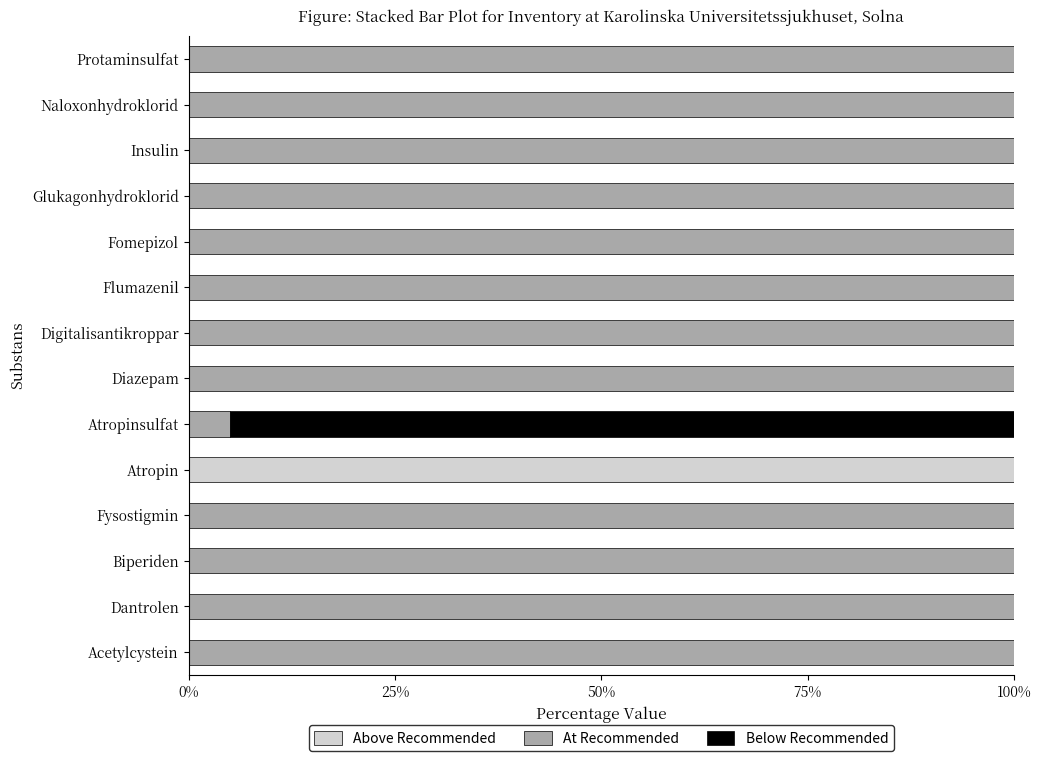

What is the maximum value for Above Recommended?

100